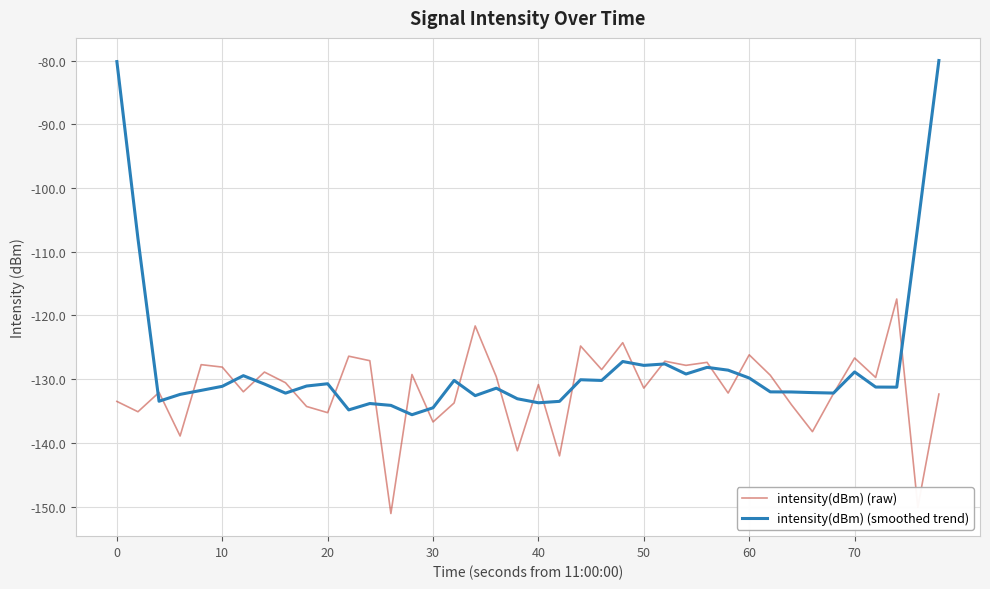

What is the difference between the second highest and minimum values in the intensity(dBm) (raw) series?

29.5